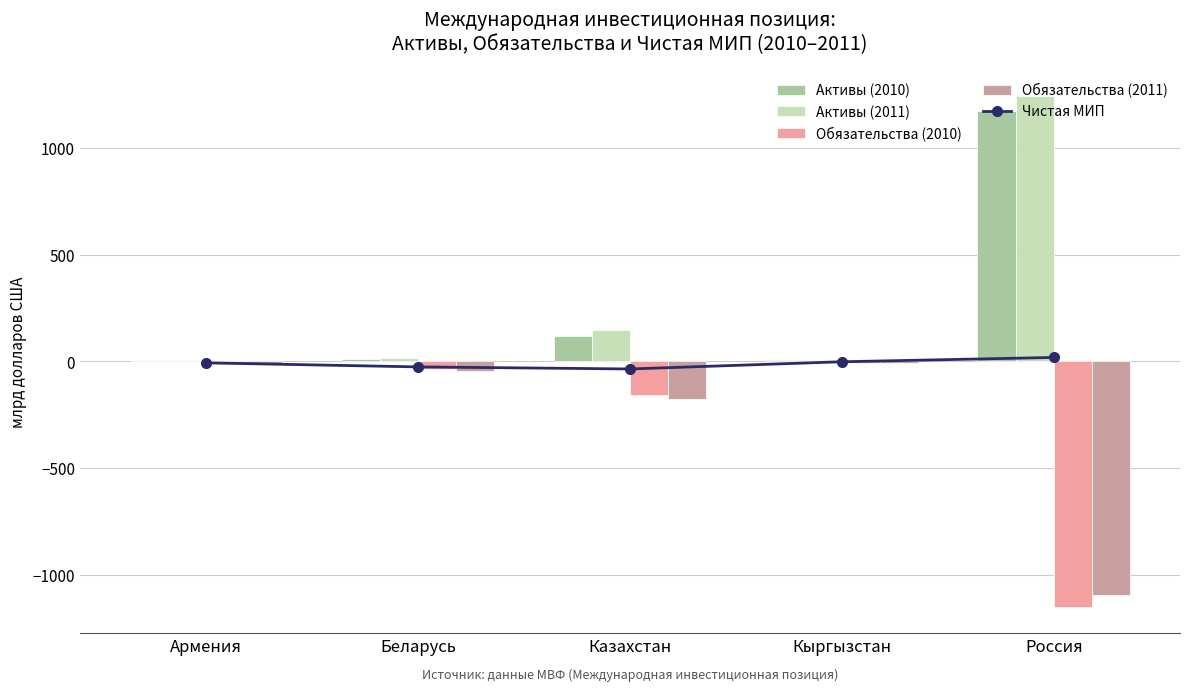

What is the difference between the maximum and minimum values in the Обязательства (2010) series?

1146.8